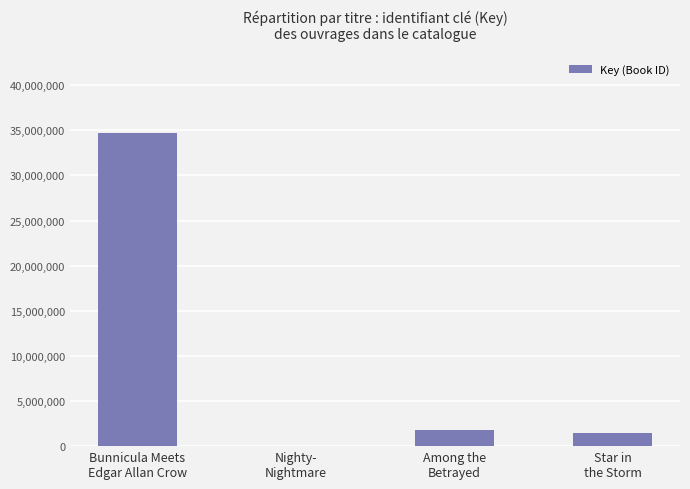

What is the maximum value shown in the chart?

34732792